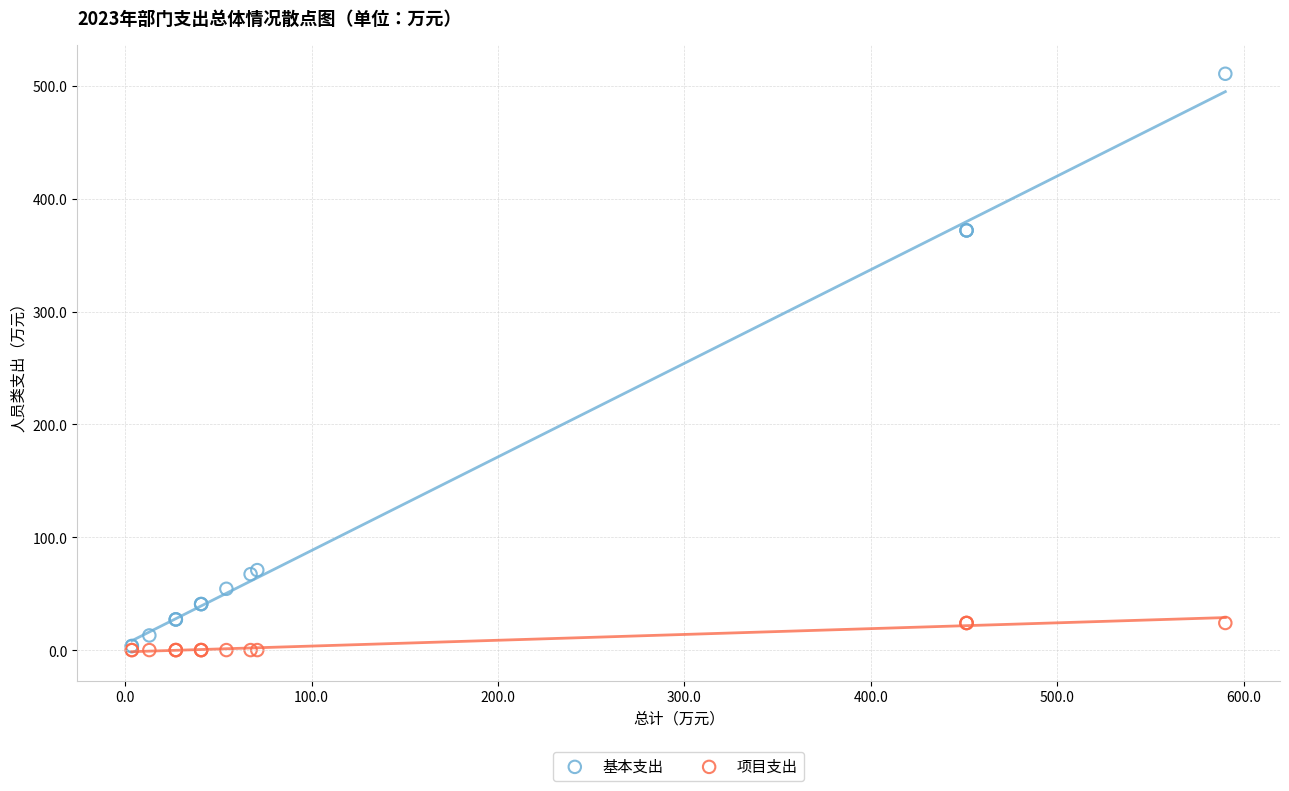

Which series has the widest spread of Y values?

基本支出